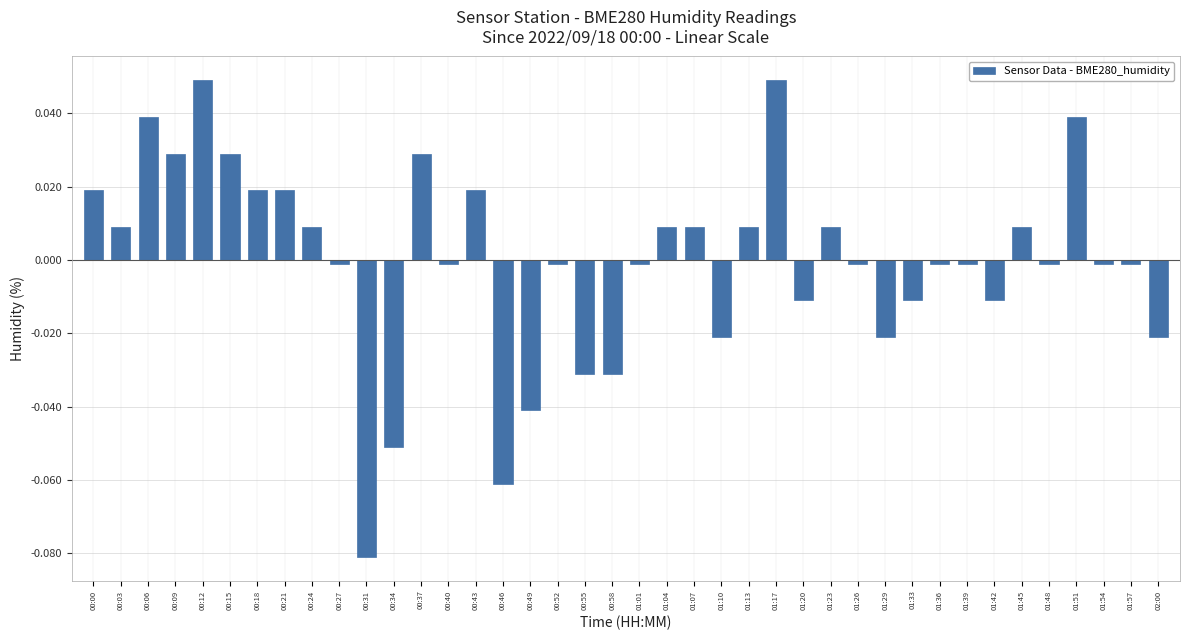

The value at 01:23 is 0.0. True or false?

True